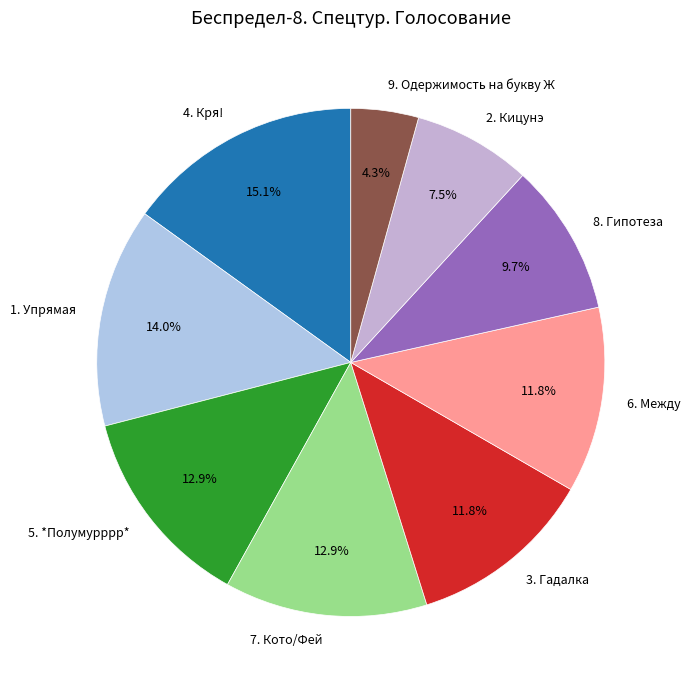

Count the number of slices in the pie.

9